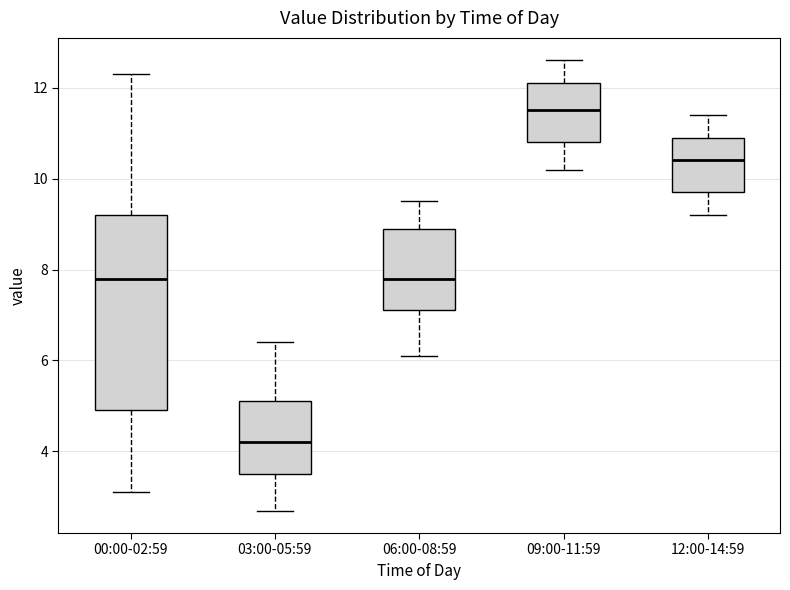

Comparing the boxes themselves (not the whiskers), which one is the tallest?

00:00-02:59